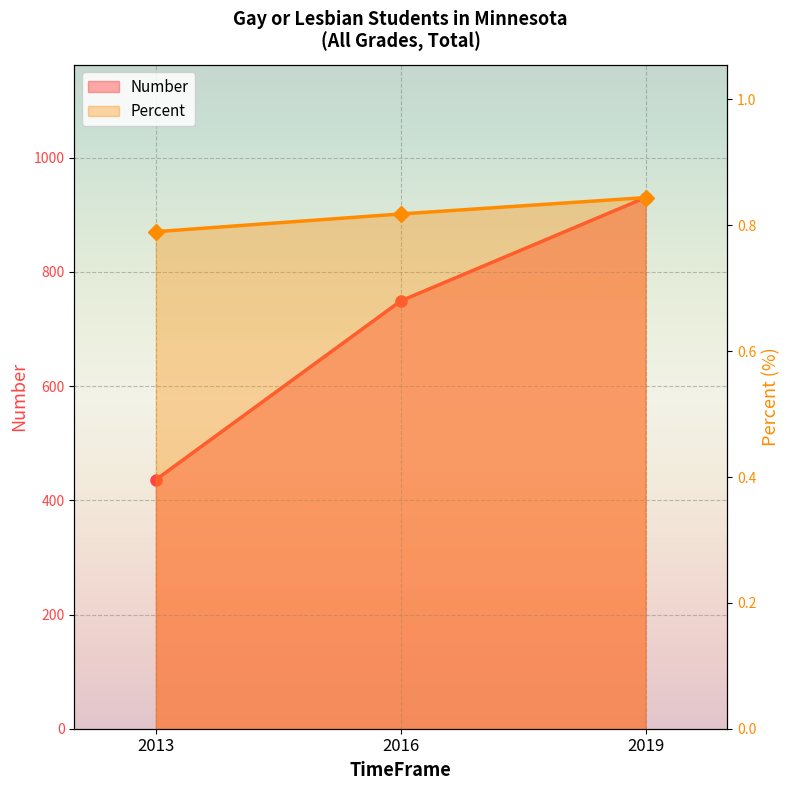

True or false: Percent has a value of 1.1 at 2013.

False